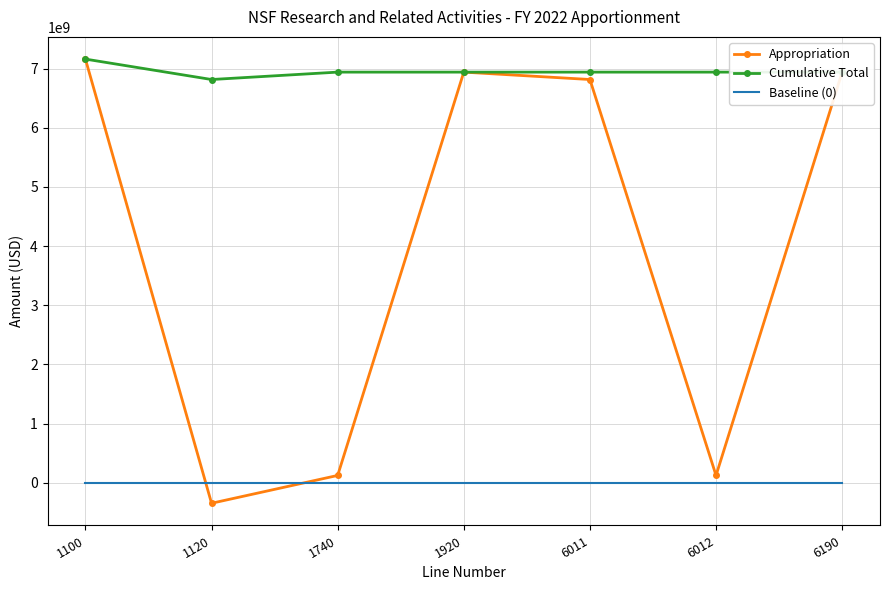

What is the sum of the Cumulative Total values at 6011 and 1740?

13878800000